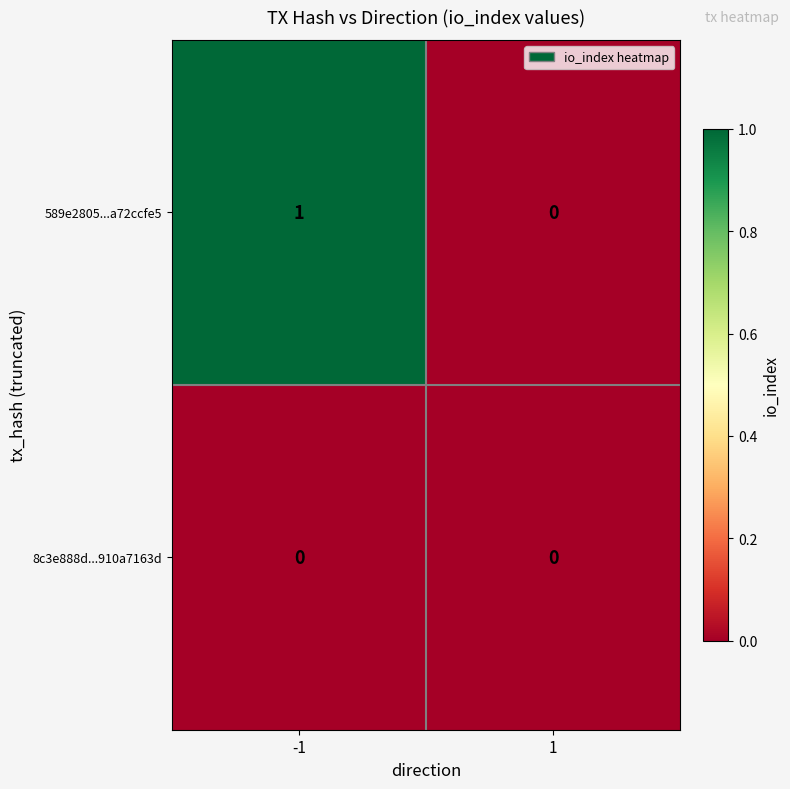

List the series in order of their peak value, lowest first.

8c3e888d...910a7163d, 589e2805...a72ccfe5